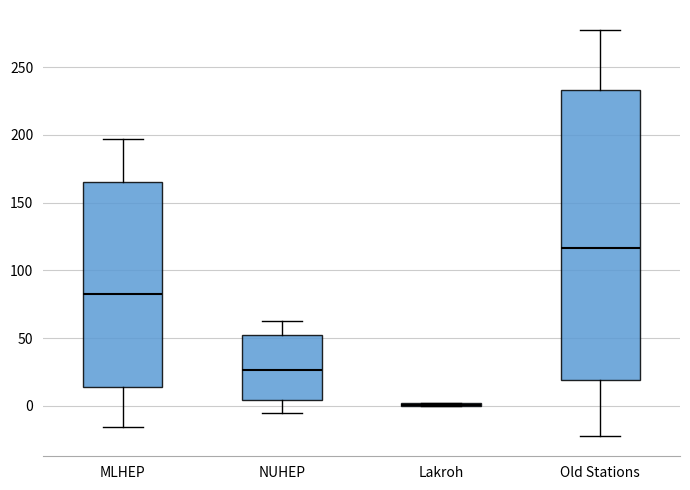

Reading left to right, transcribe this box plot: for each box, give where its median line is, the range the box spans, and where its two whiskers end, as read against the y-axis. The values are not printed on the chart, so give them approximately, as read against the axis.

MLHEP: median 85, box 15 to 165, whiskers -15 to 195
NUHEP: median 25, box 5 to 50, whiskers -5 to 60
Lakroh: box collapsed to a line at 0, whiskers 0 to 0
Old Stations: median 115, box 20 to 235, whiskers -20 to 275